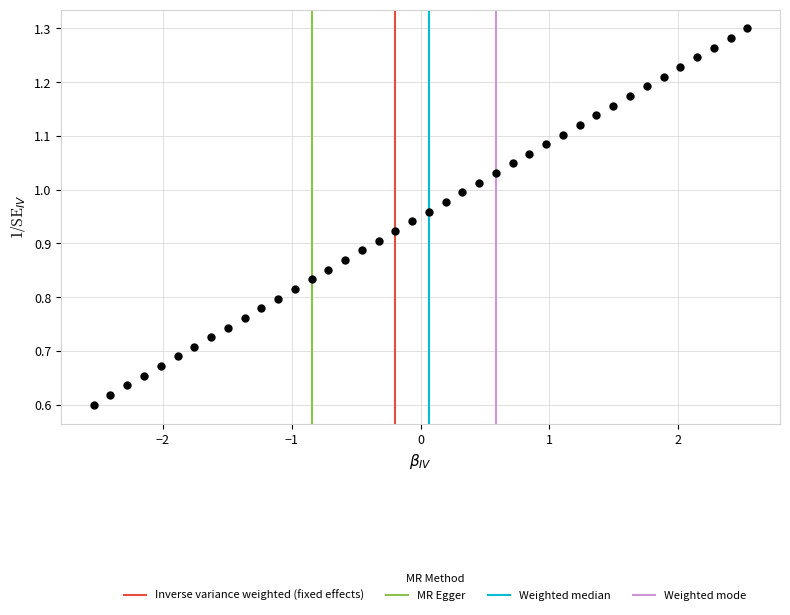

What is the range of X values (max minus min)?

5.1